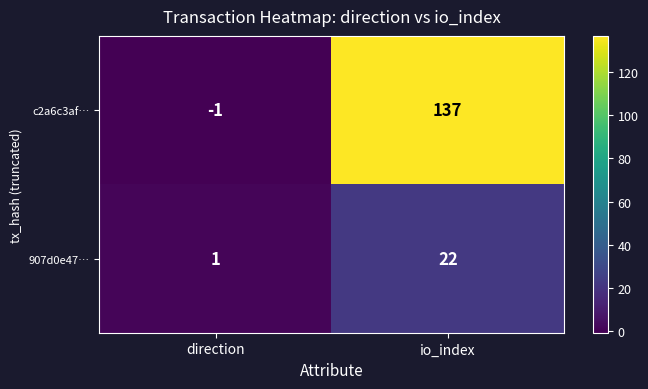

Reading left to right, list all the values displayed in this chart.

c2a6c3af…: direction=-1	io_index=137
907d0e47…: direction=1	io_index=22